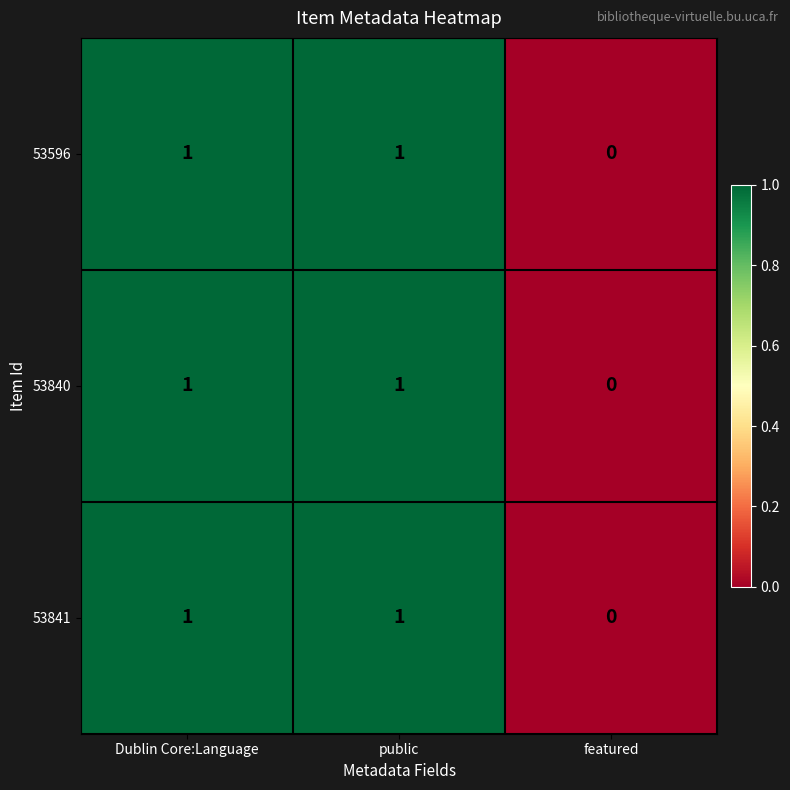

Where is 53840 nearest to the value 0?

featured